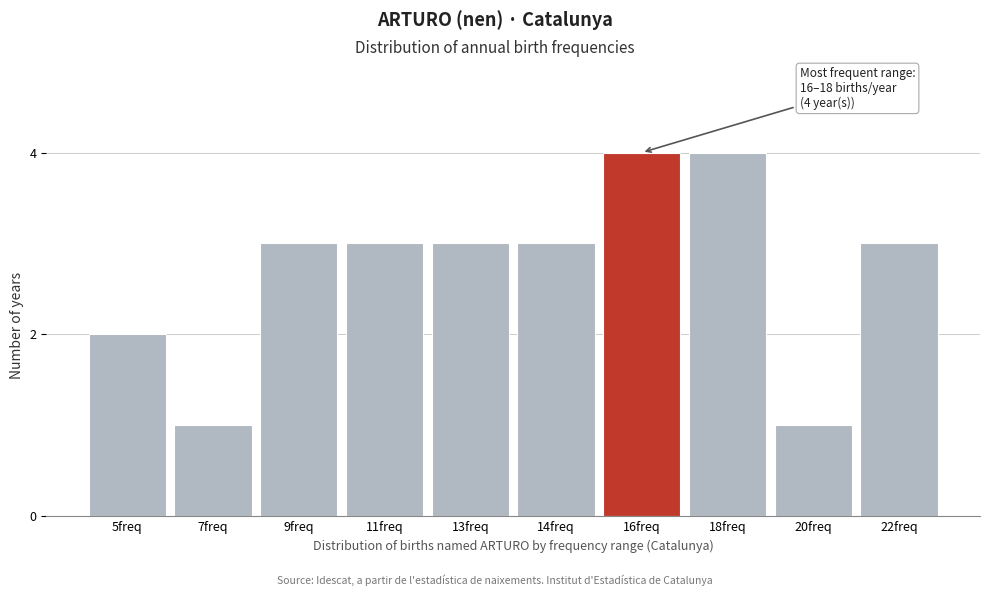

Reading left to right, transcribe all the data shown in this chart.

2	1	3	3	3	3	4	4	1	3